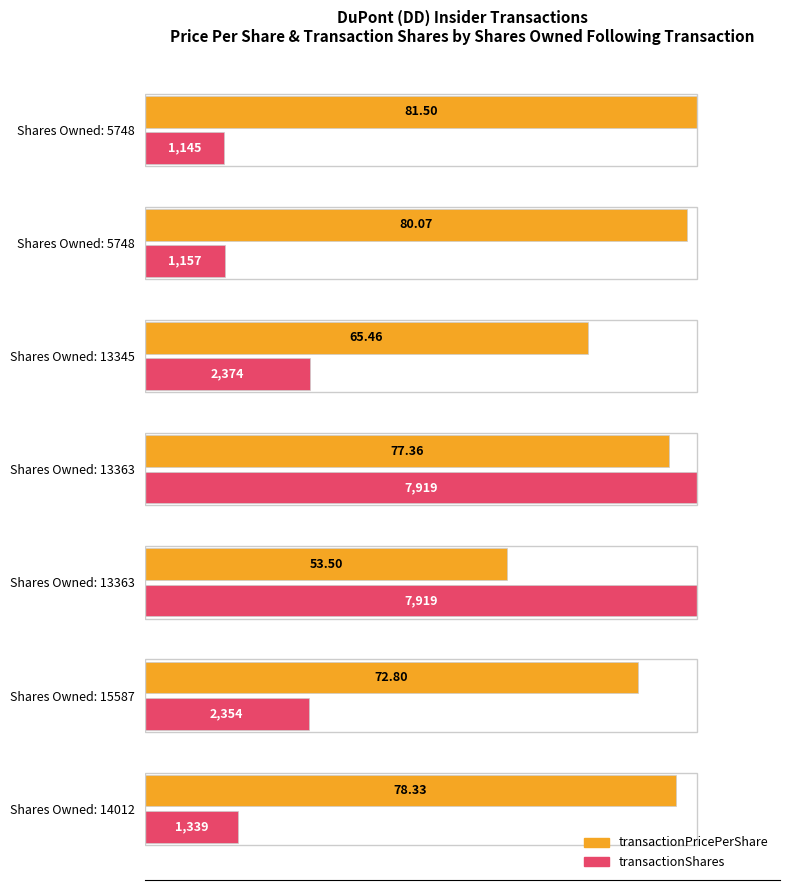

What are all the series names shown in the legend?

transactionPricePerShare, transactionShares